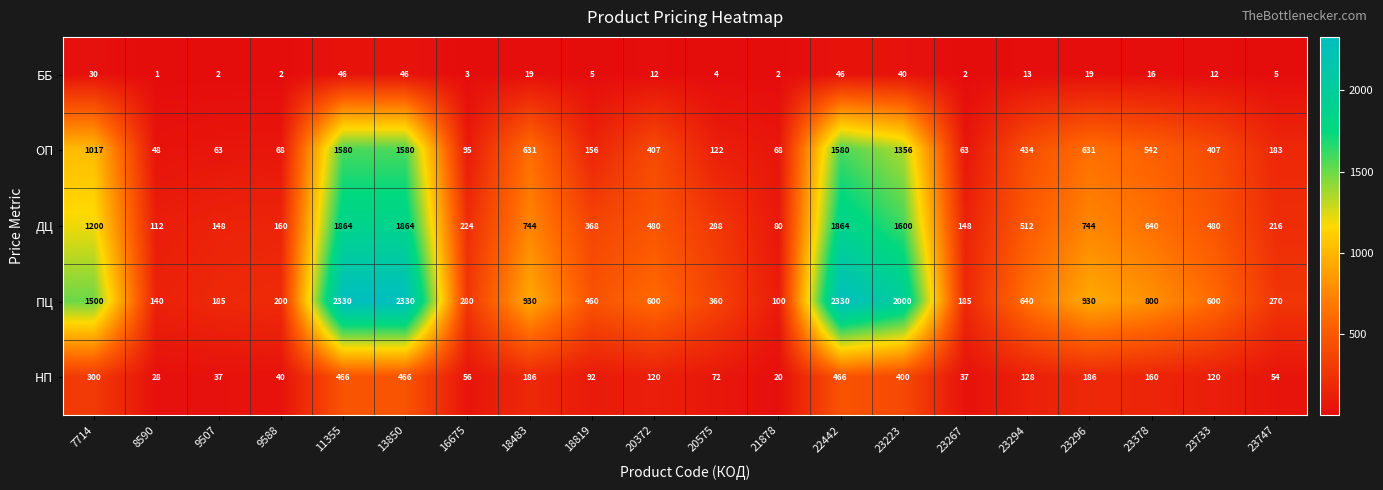

What value does the ББ series have at 18483, to the nearest 5?

20